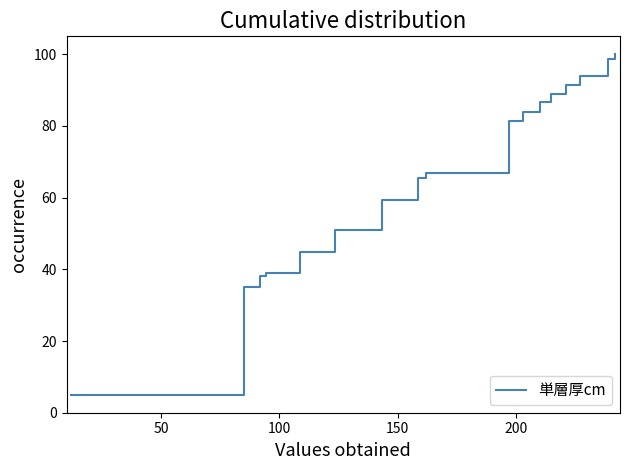

What is the greatest value displayed?

100.0